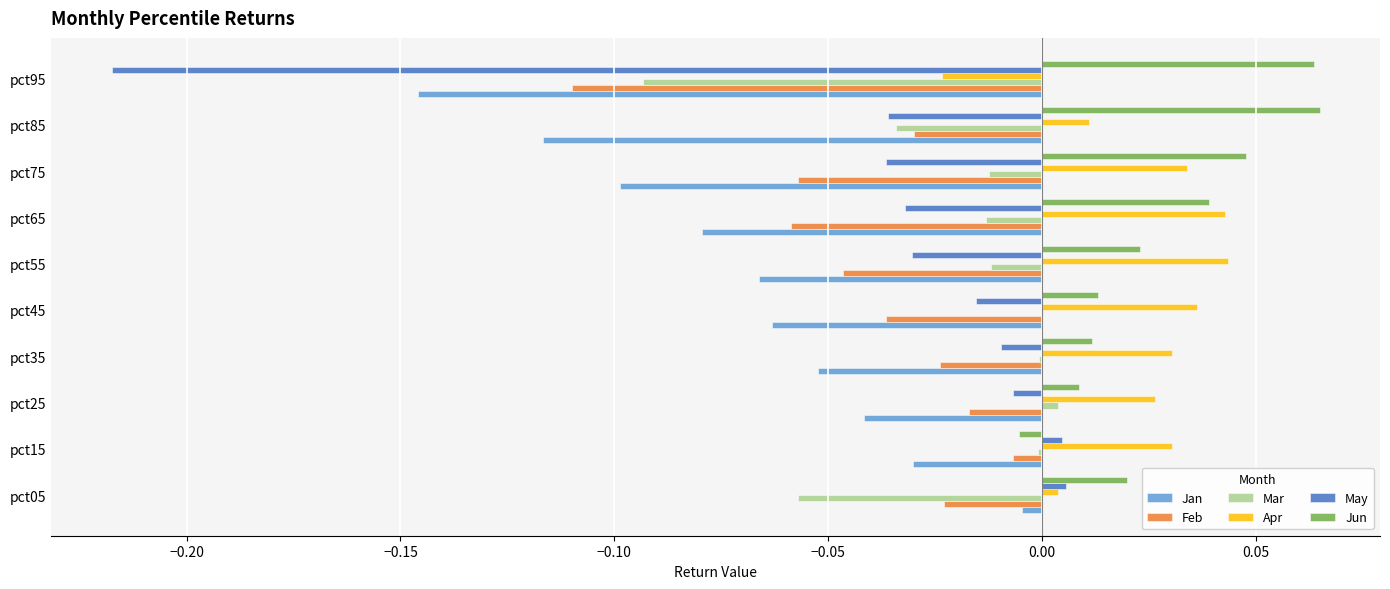

Is the value of Mar at pct65 greater than the value of Jun at pct85?

No